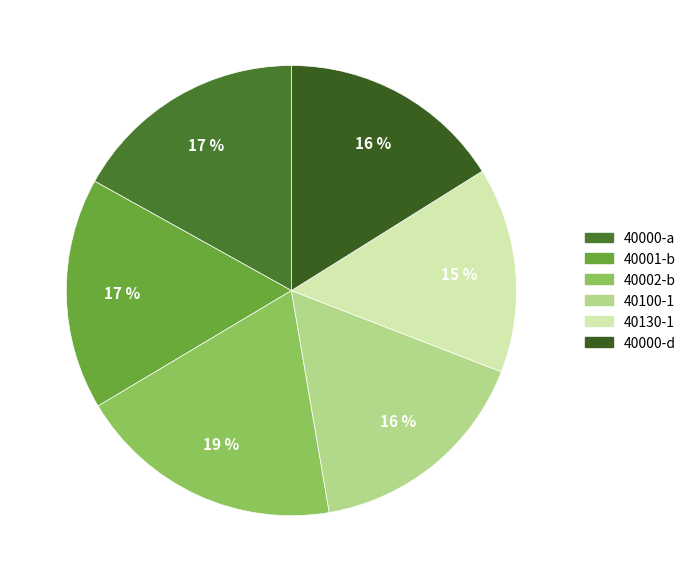

Which has a higher value, 40130-1 or 40100-1?

40100-1